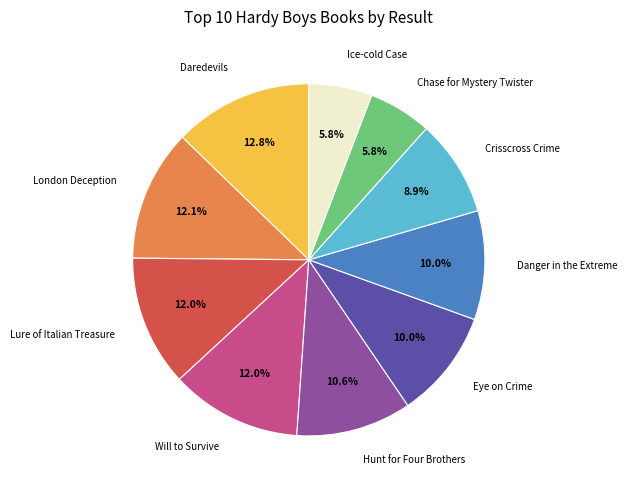

To the nearest percent, what is the difference between the largest and smallest slice percentages?

7%